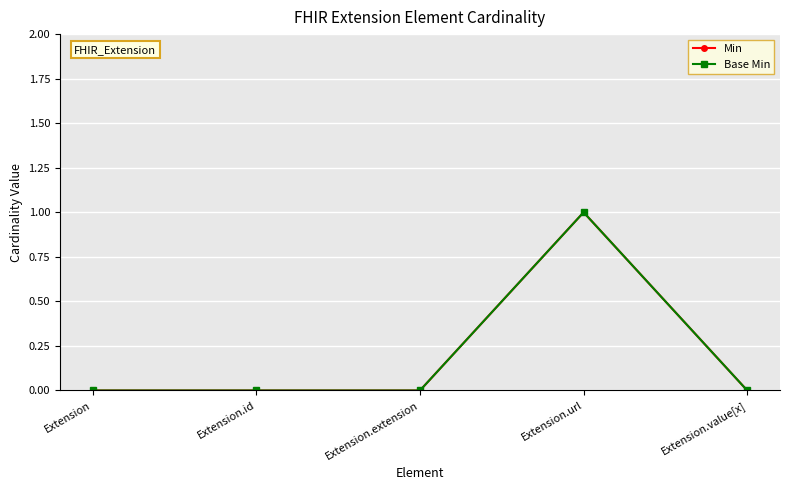

At which category does Base Min reach its first local peak?

Extension.url